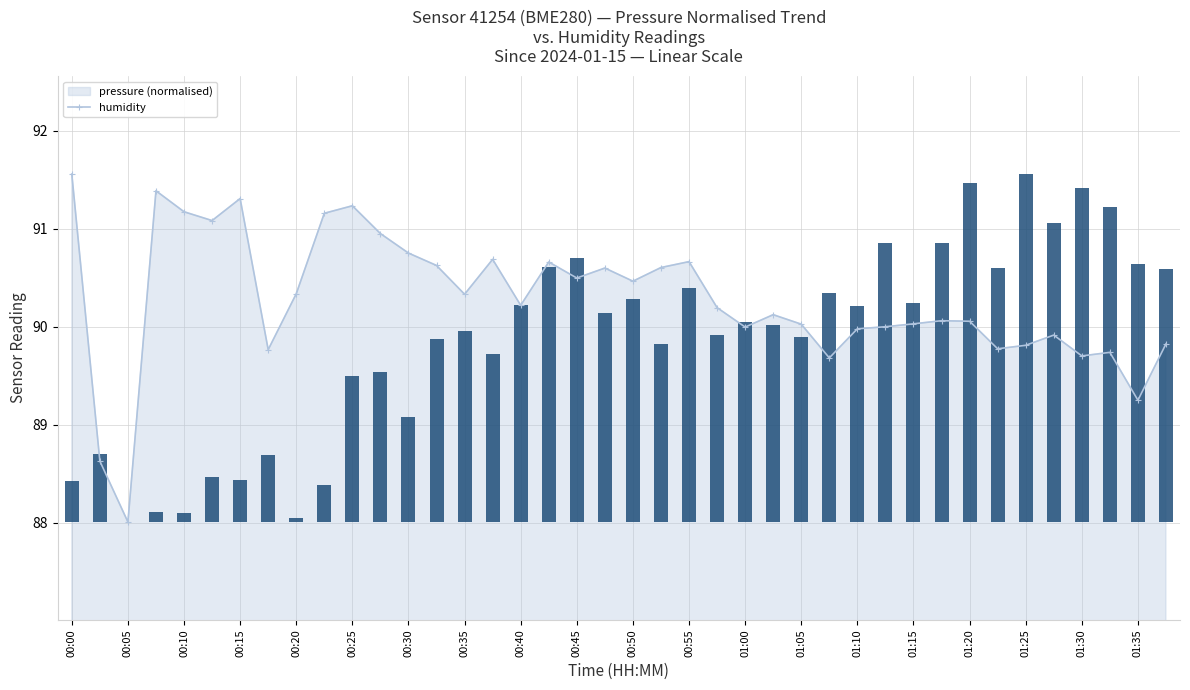

How many data points does each series have?

40